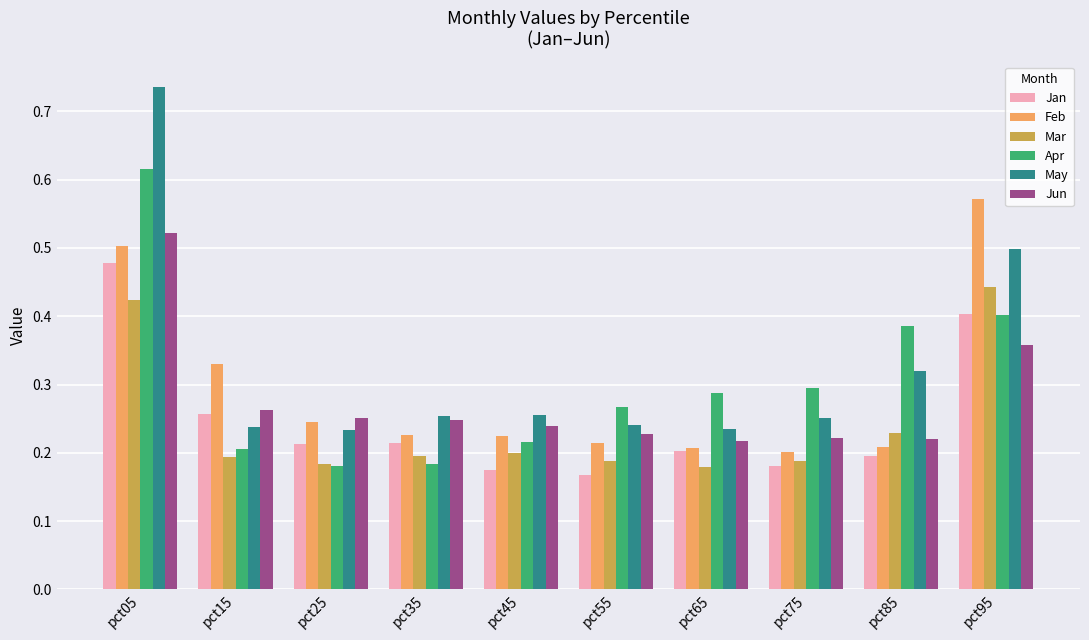

How many Jun values are between 0 and 1?

10